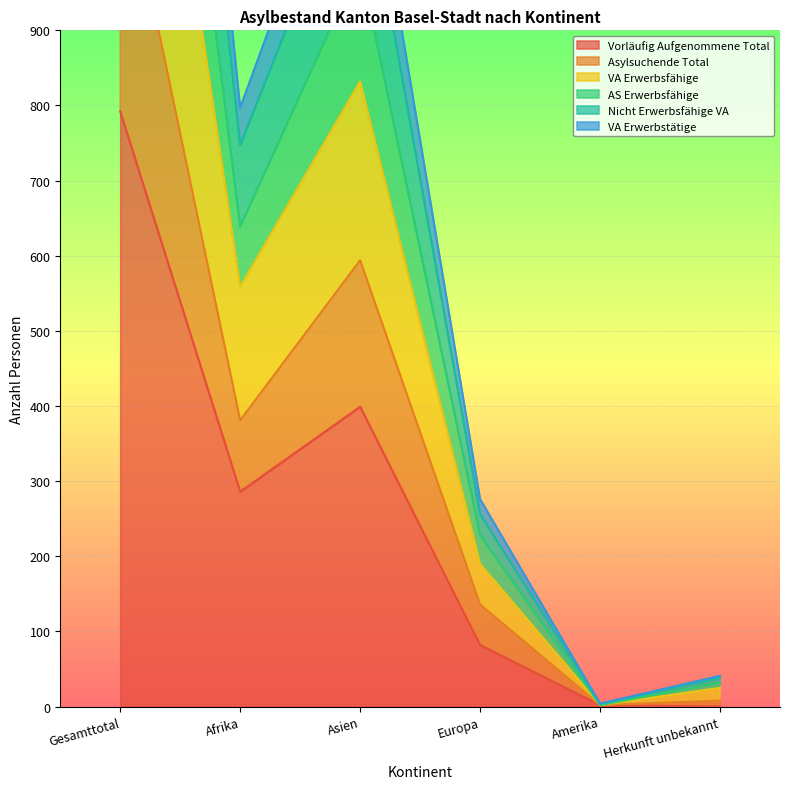

Is it true that VA Erwerbsfähige equals 190 at Europa?

True